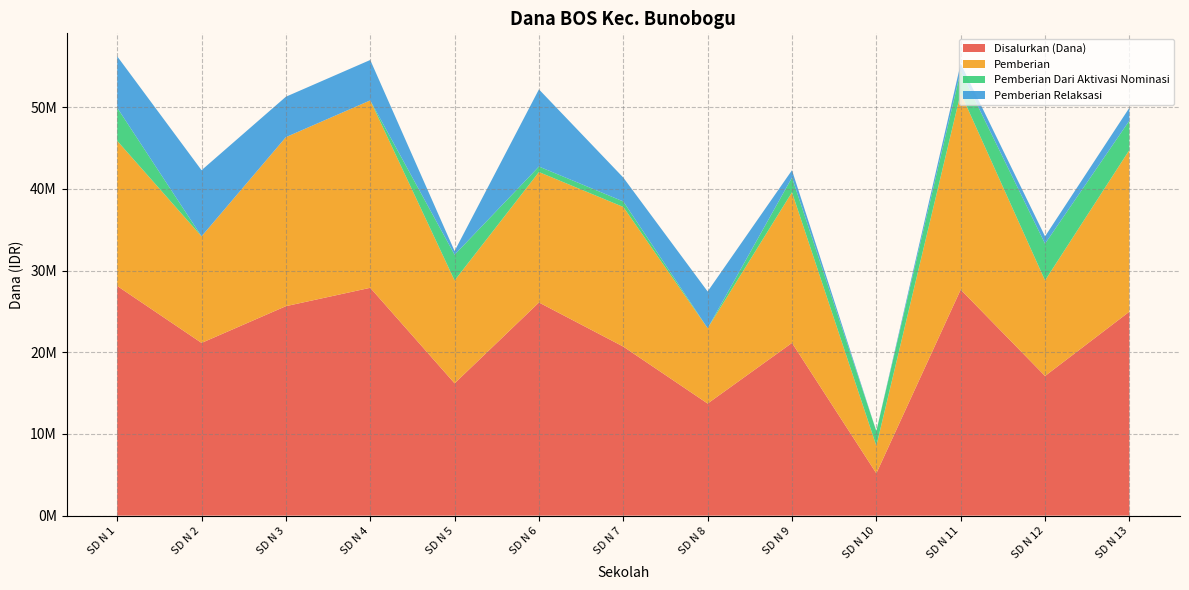

Reading left to right, extract all data points from this chart.

Disalurkan (Dana): SD N 1=28125000	SD N 2=21150000	SD N 3=25650000	SD N 4=27900000	SD N 5=16200000	SD N 6=26100000	SD N 7=20700000	SD N 8=13725000	SD N 9=21150000	SD N 10=5175000	SD N 11=27675000	SD N 12=17100000	SD N 13=24975000
Pemberian: SD N 1=17775000	SD N 2=13050000	SD N 3=20700000	SD N 4=22950000	SD N 5=12600000	SD N 6=15975000	SD N 7=17100000	SD N 8=9225000	SD N 9=18450000	SD N 10=3375000	SD N 11=24075000	SD N 12=11700000	SD N 13=19800000
Pemberian Dari Aktivasi Nominasi: SD N 1=4050000	SD N 2=0	SD N 3=0	SD N 4=0	SD N 5=3150000	SD N 6=675000	SD N 7=675000	SD N 8=0	SD N 9=1800000	SD N 10=1800000	SD N 11=2700000	SD N 12=4500000	SD N 13=3600000
Pemberian Relaksasi: SD N 1=6300000	SD N 2=8100000	SD N 3=4950000	SD N 4=4950000	SD N 5=450000	SD N 6=9450000	SD N 7=2925000	SD N 8=4500000	SD N 9=900000	SD N 10=0	SD N 11=900000	SD N 12=900000	SD N 13=1575000